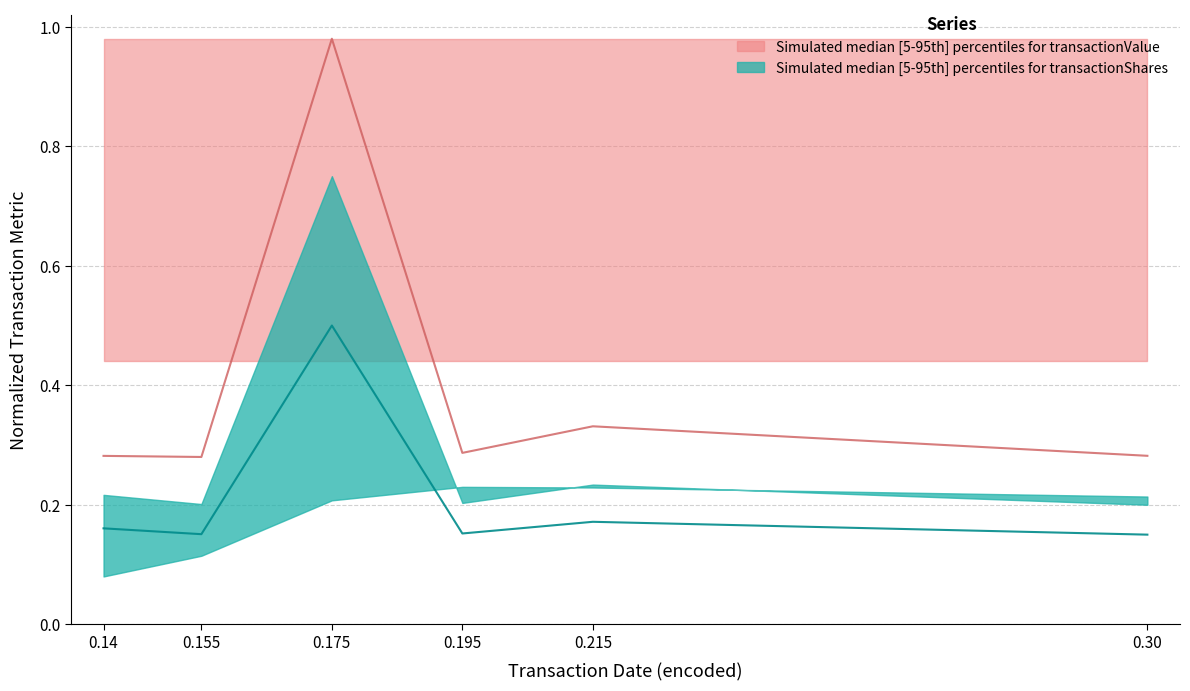

True or false: transactionShares and transactionValue intersect in this chart.

False